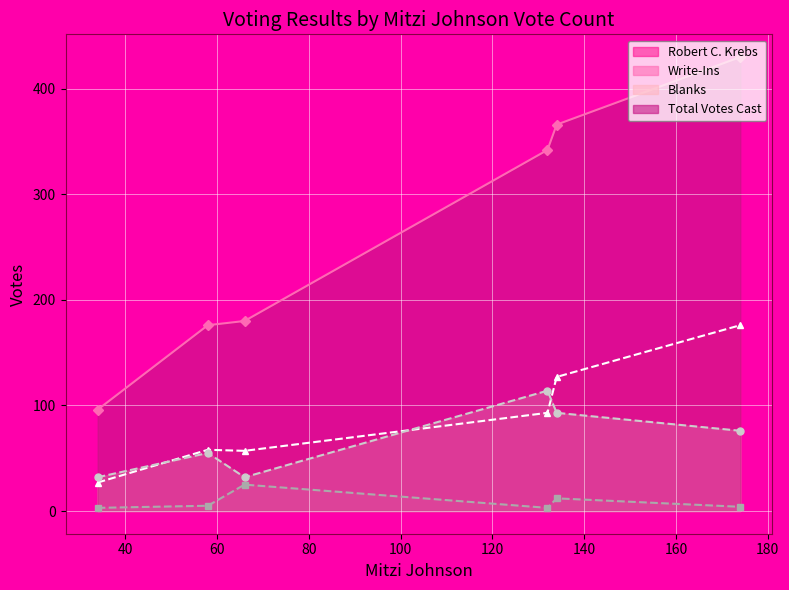

How many lines are shown in the chart?

4